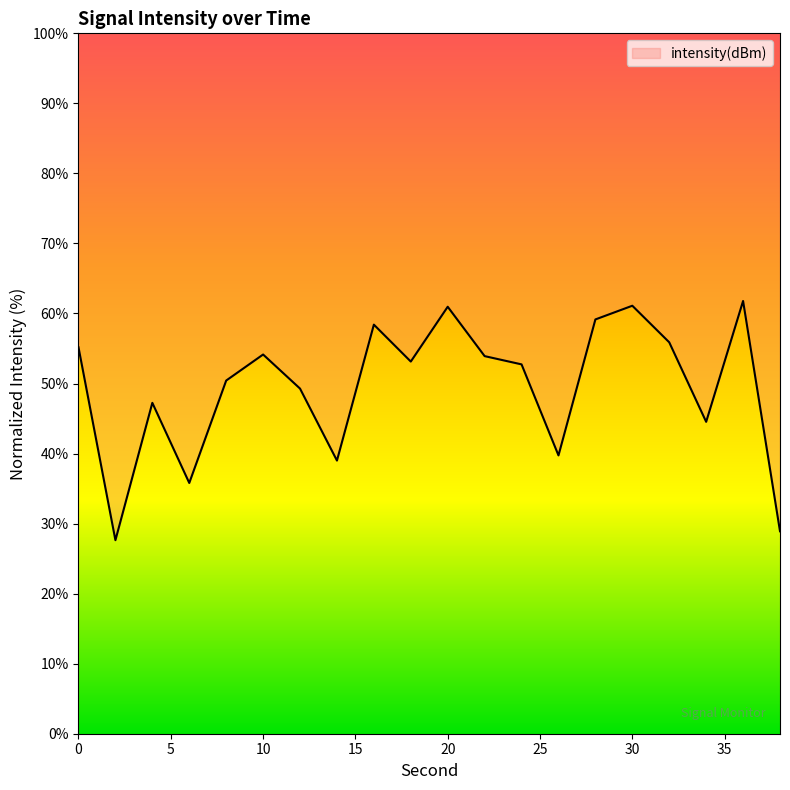

List the labels in order of value, smallest first.

2, 38, 6, 14, 26, 34, 4, 12, 8, 24, 18, 22, 10, 0, 32, 16, 28, 20, 30, 36